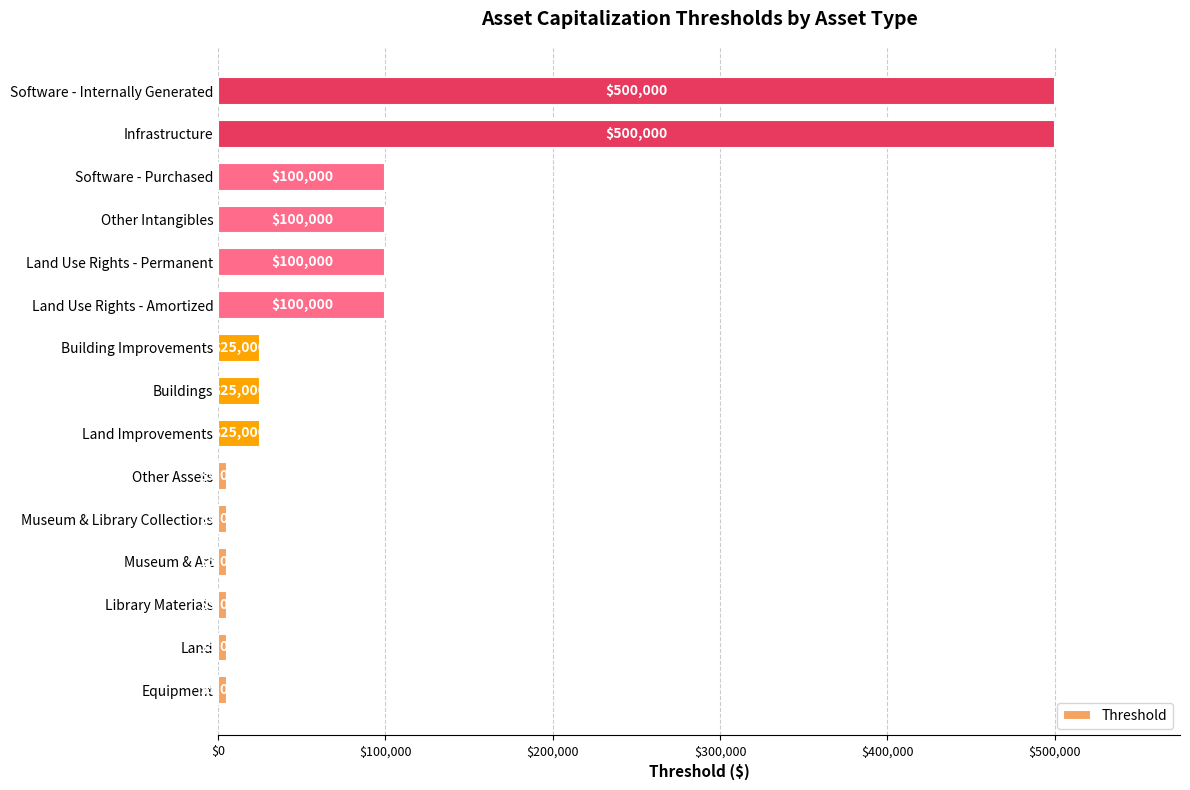

The chart shows a value of 5000 at Other Assets. True or false?

True